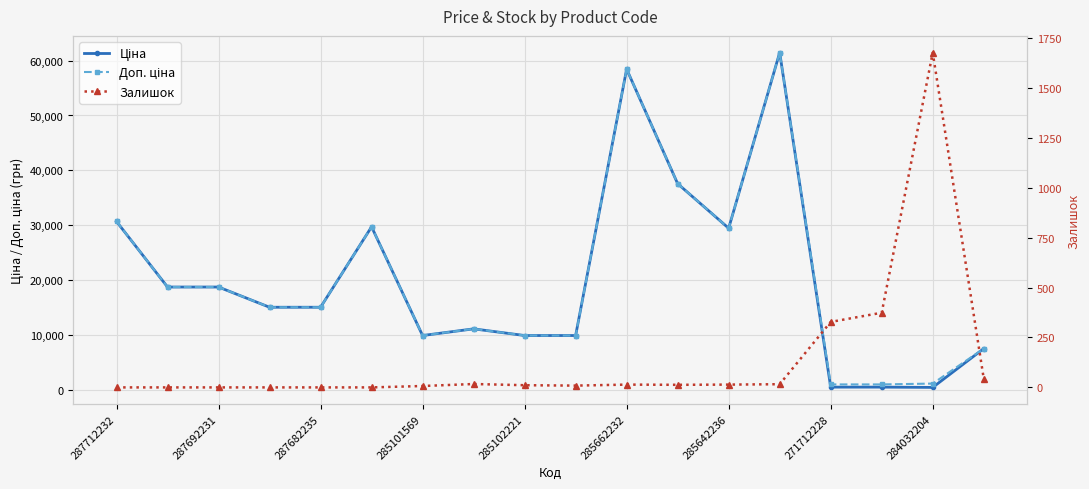

What is the difference between the second highest and second lowest values in the Ціна series?

57836.6